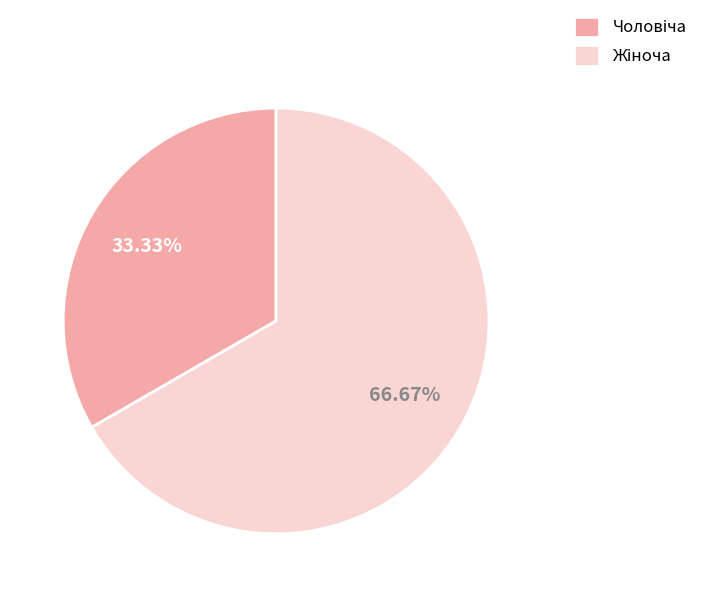

Is there any slice that represents more than half of the pie?

Yes